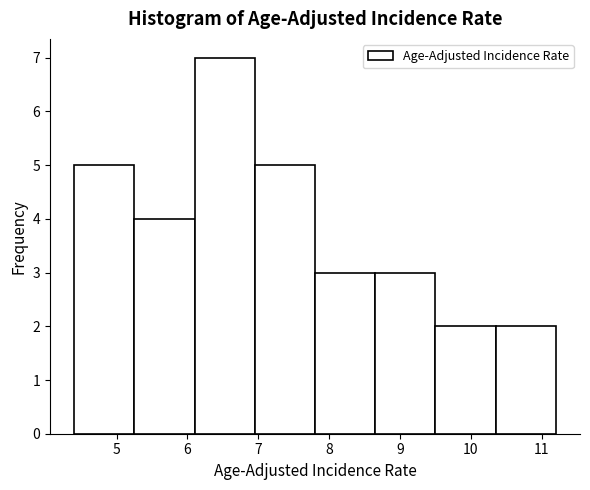

How tall is the bar that spans 8.65 to 9.50 on the x-axis? Neither the bar edges nor the heights are printed on the chart, so give them approximately, as read against the axes.

3